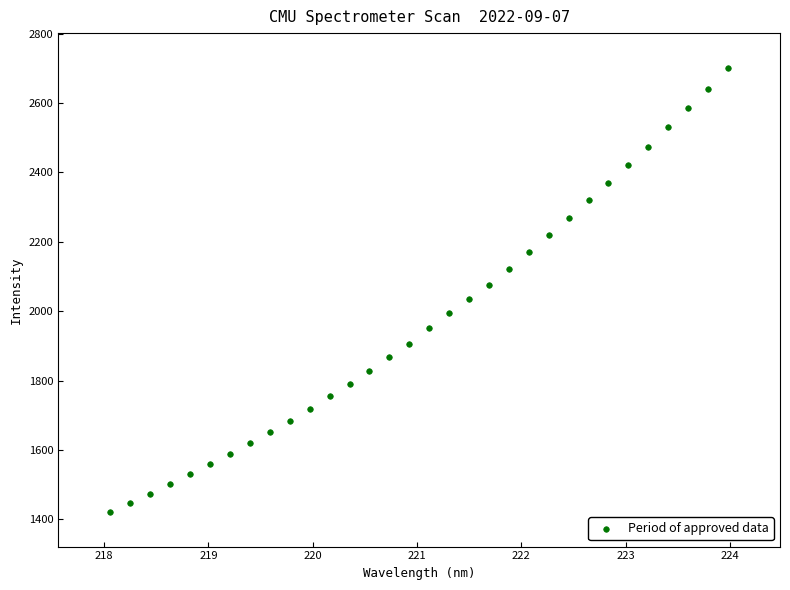

What is the range of X values (max minus min)?

5.9